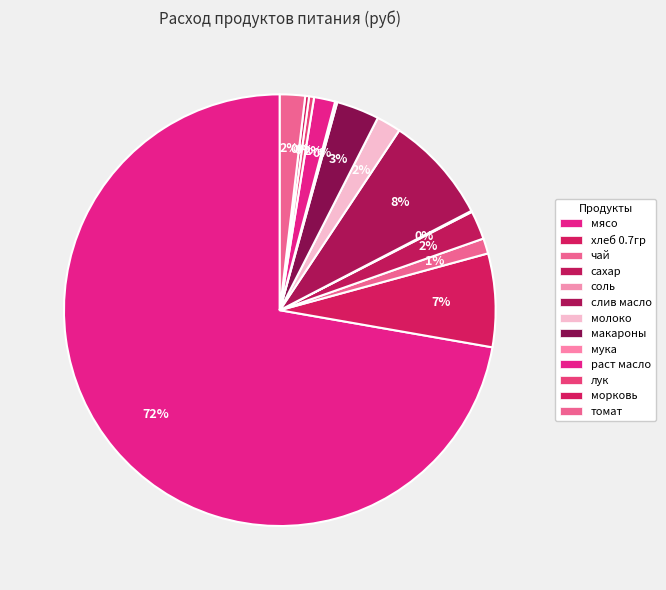

How many slices are in this pie chart?

13